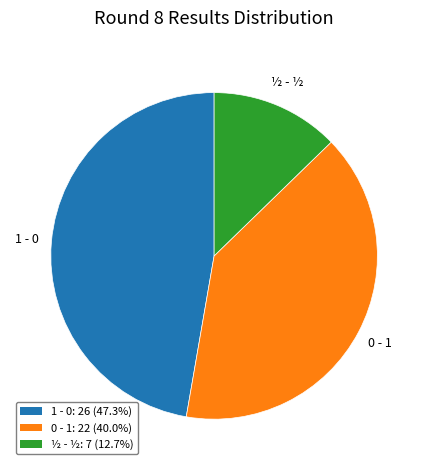

Is there a majority slice in this chart?

No